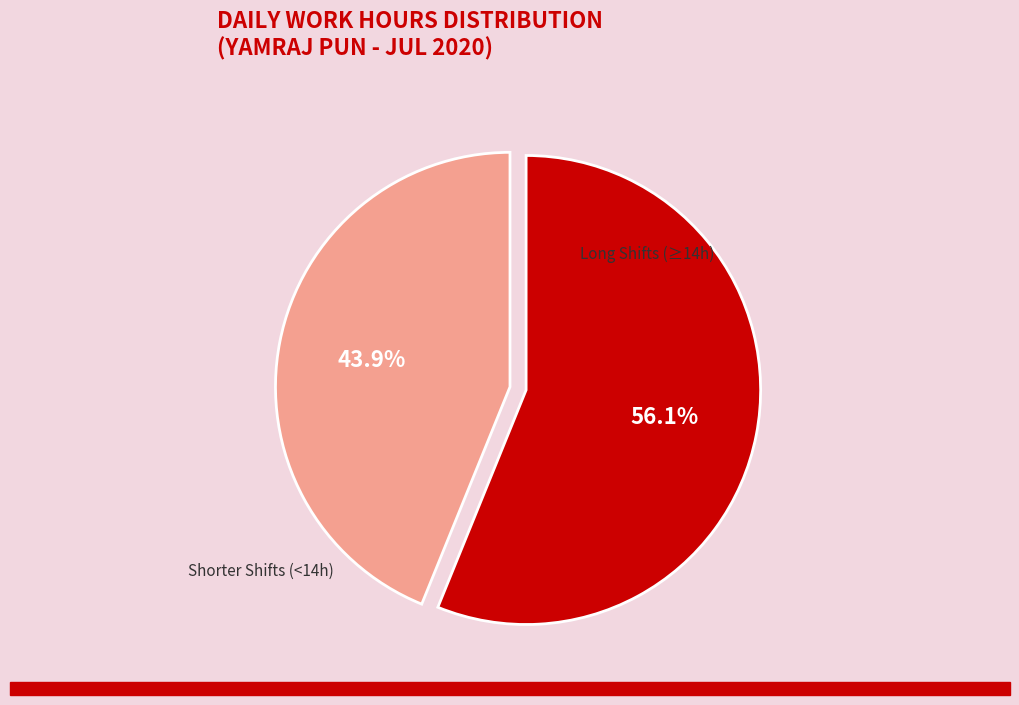

How much of the chart is everything except Shorter Shifts (<14h)?

56.1%